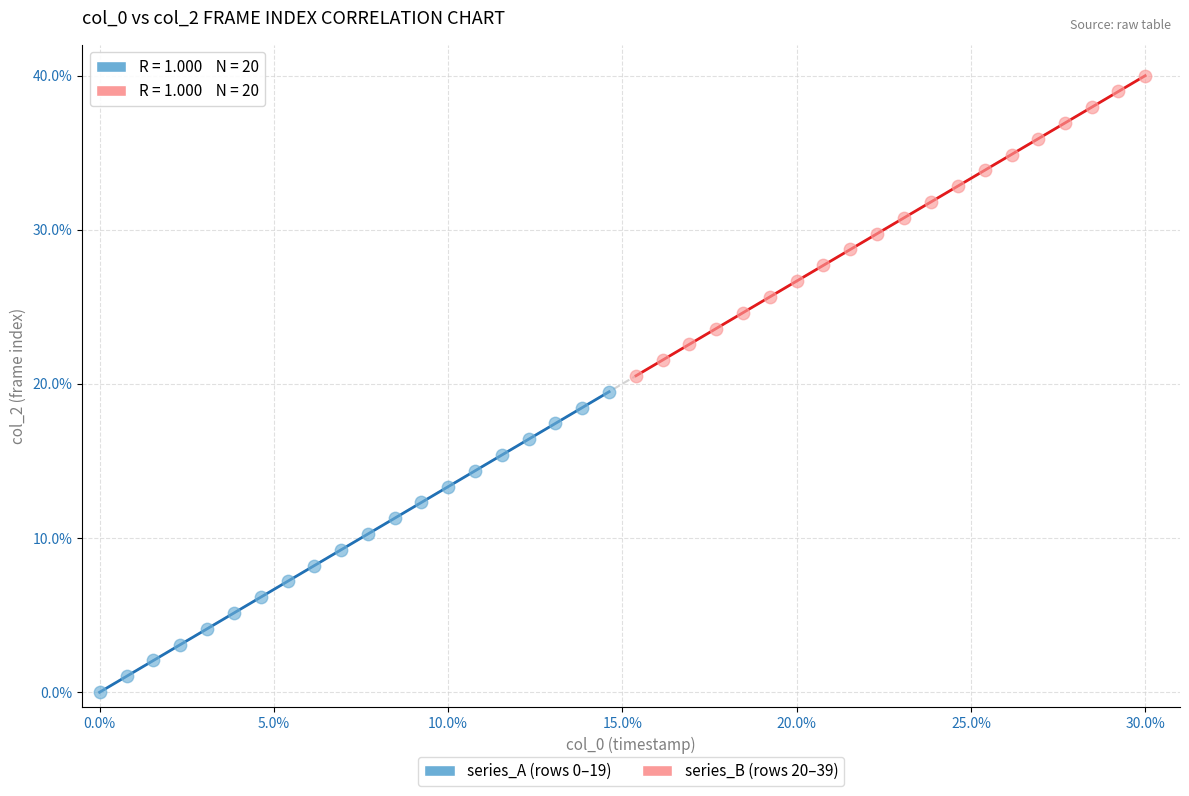

Which series contains the lowest Y value?

series_A (rows 0–19)